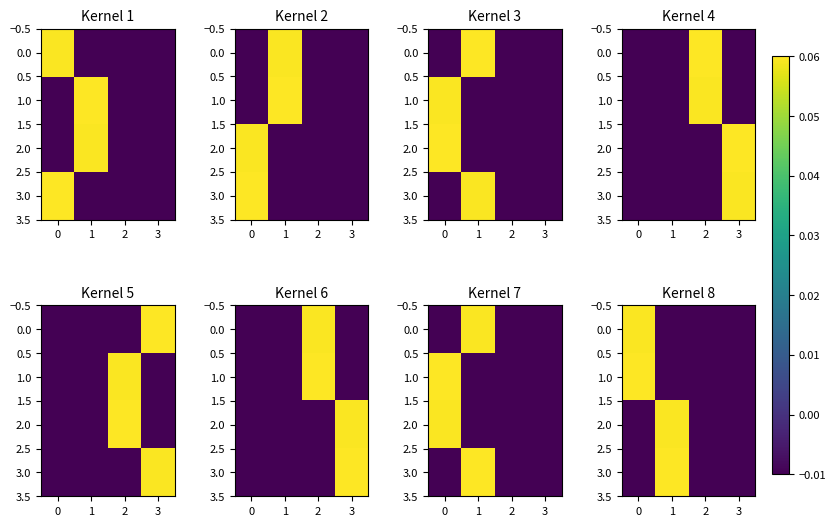

The 0.0 series shows -0.0 at 2. True or false?

True